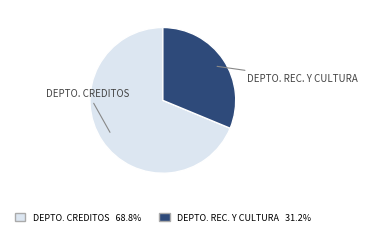

Is there any slice that represents more than half of the pie?

Yes